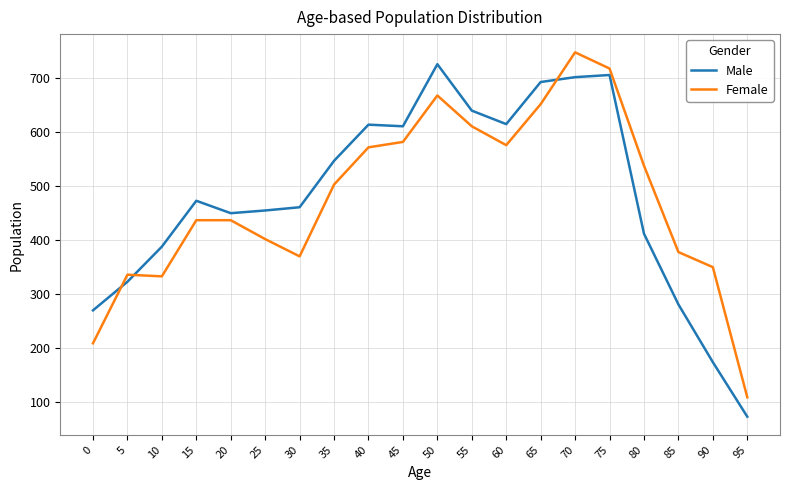

After their last crossing, which series has the higher values: Female or Male?

Female